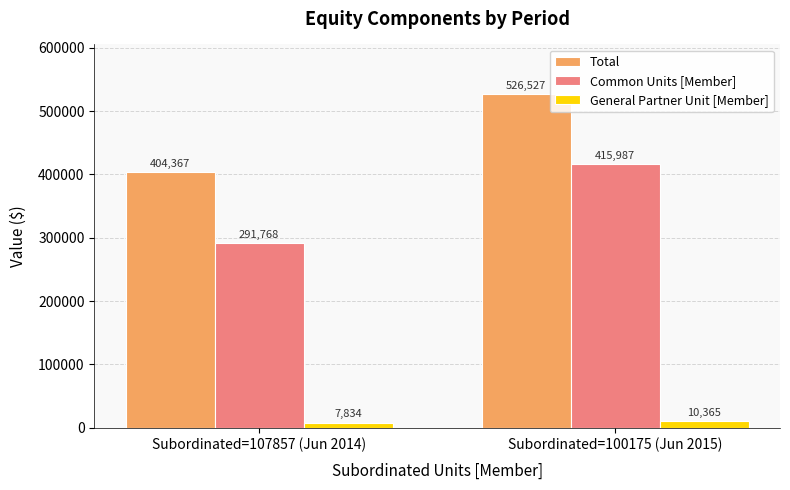

At which category is the sum across all series the highest?

Subordinated=100175 (Jun 2015)